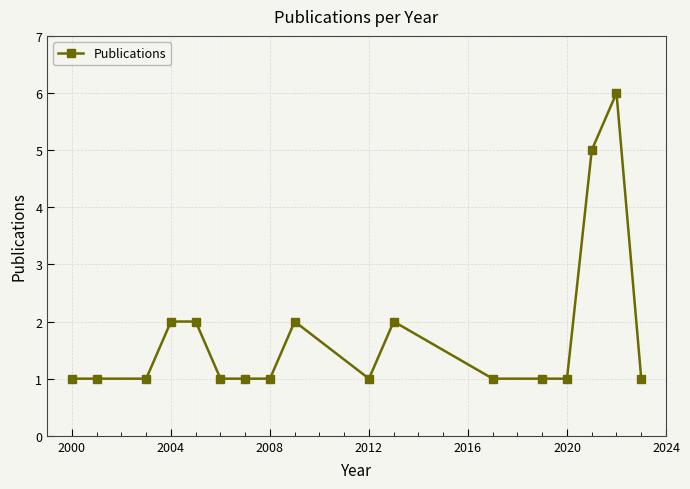

What is the greatest value displayed?

6